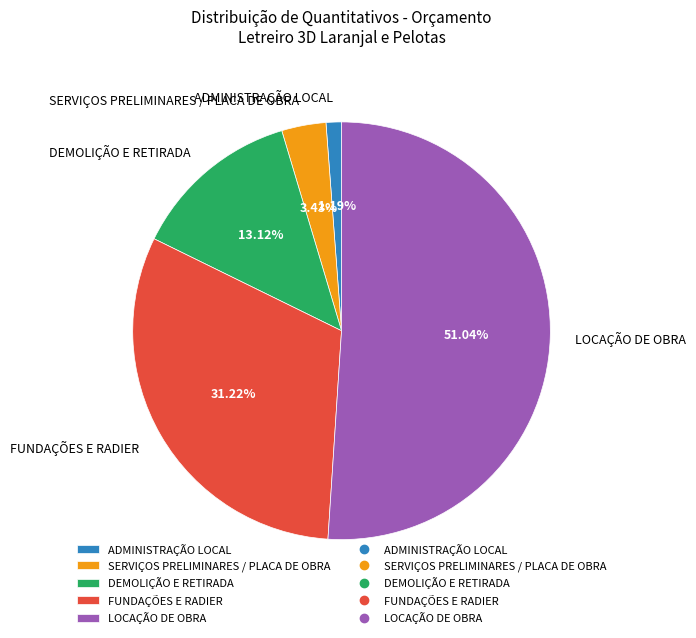

Which category has the biggest portion of the pie?

LOCAÇÃO DE OBRA